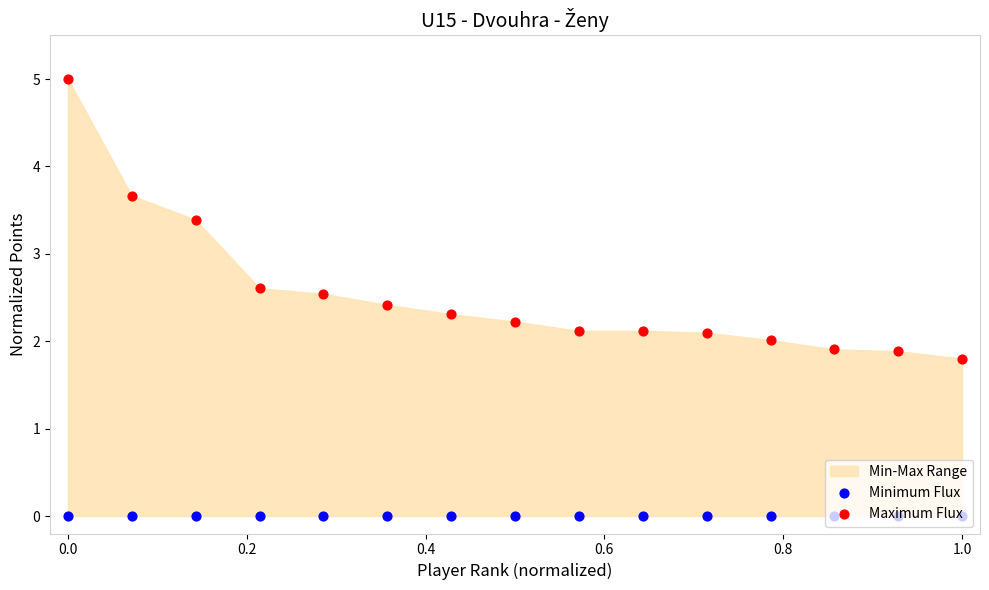

At how many categories does at least one series exceed 4?

1